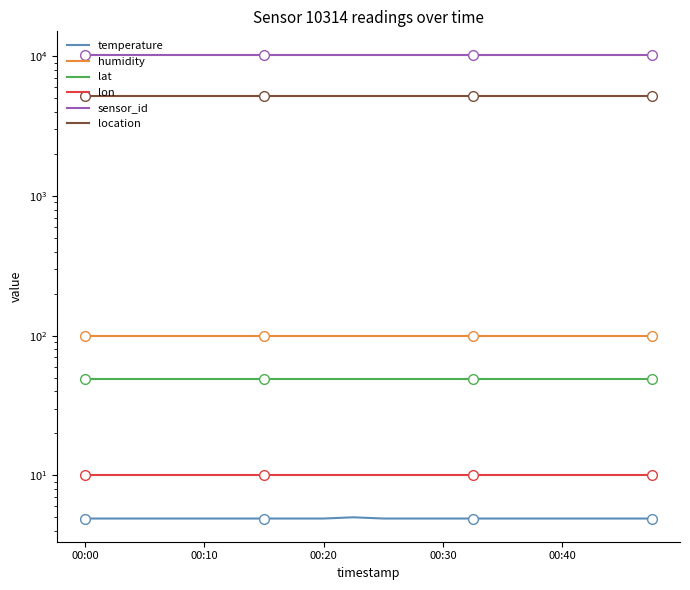

At 10, list the series in order from largest to smallest.

sensor_id, location, humidity, lat, lon, temperature